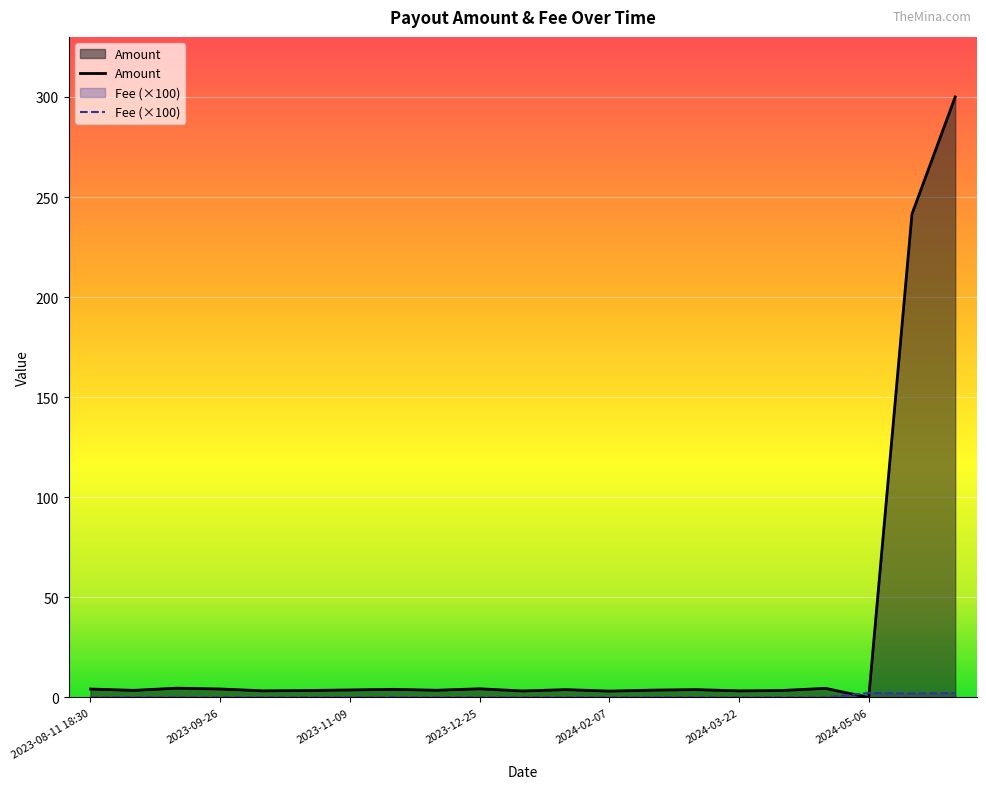

Rank the series at 2023-12-25 from lowest to highest value.

Fee, Amount